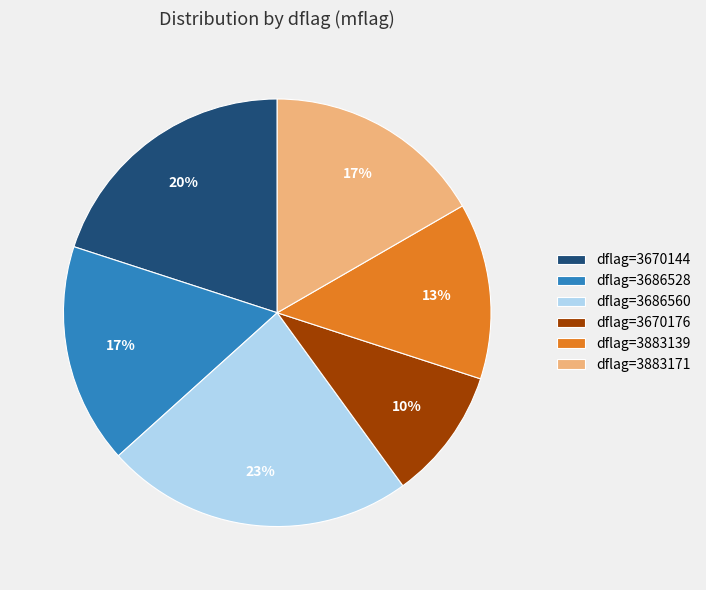

Count the number of slices in the pie.

6